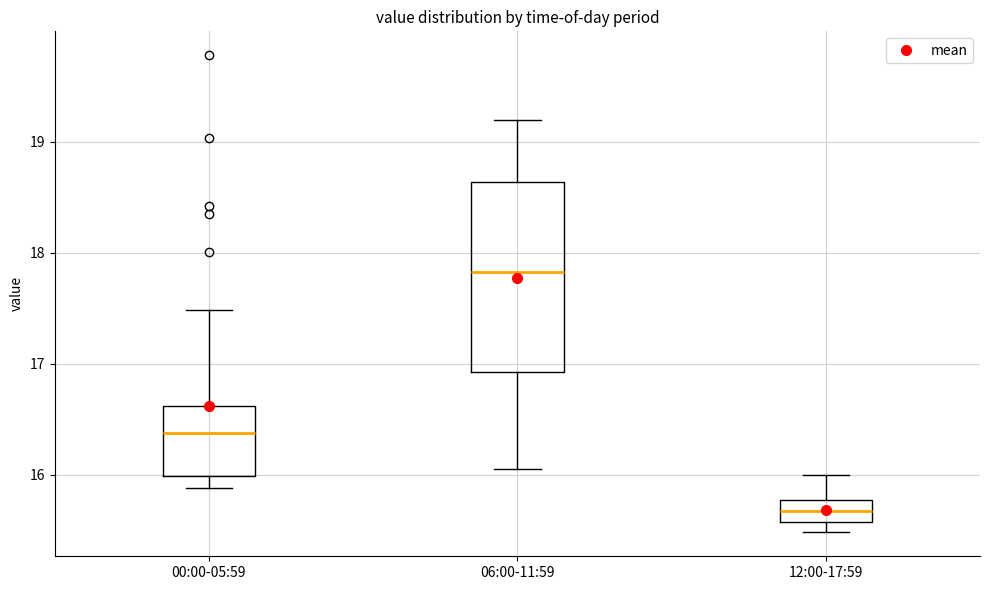

Which box is the tallest, from its lower edge to its upper edge?

06:00-11:59